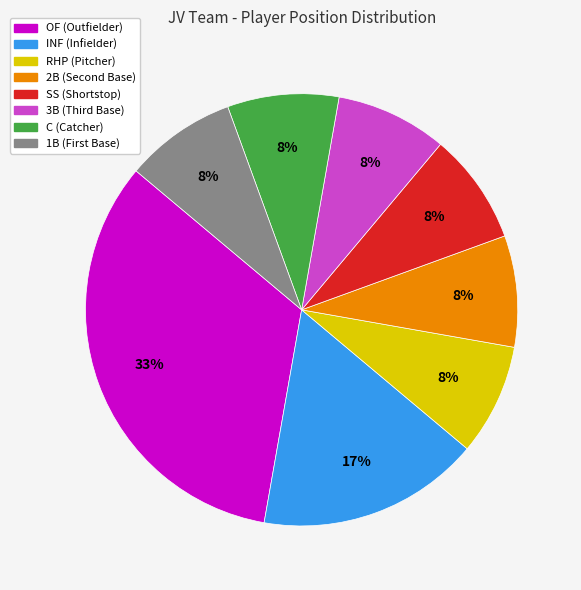

Is there a majority slice in this chart?

No